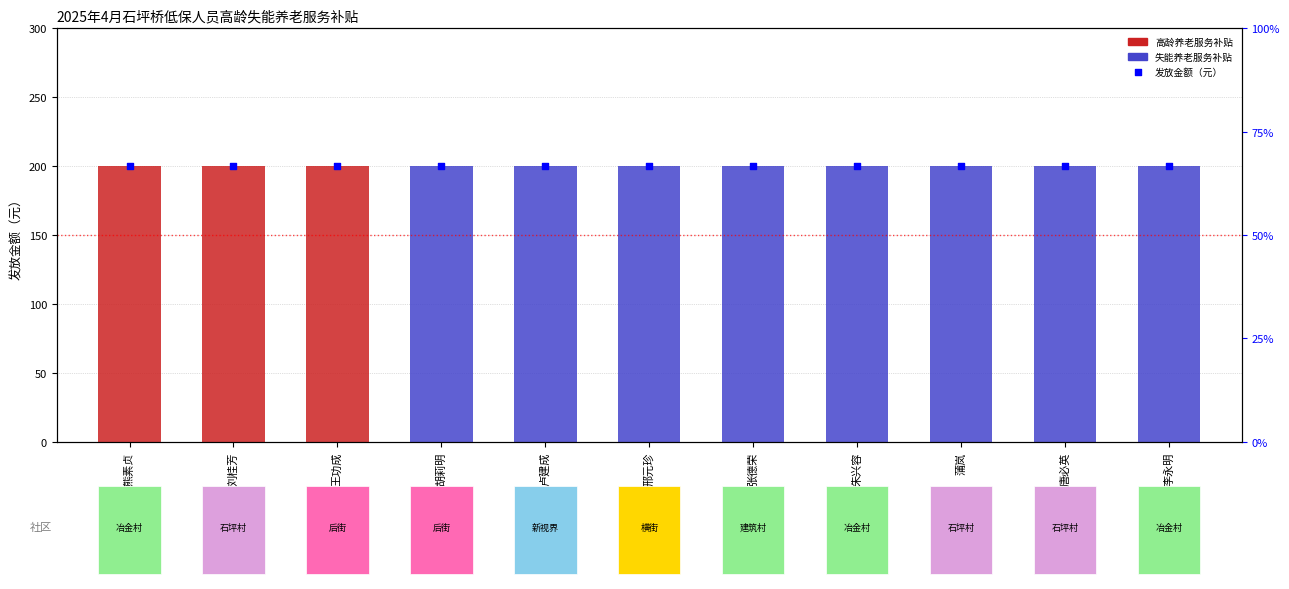

Which series has the largest Y range (max minus min)?

高龄养老服务补贴